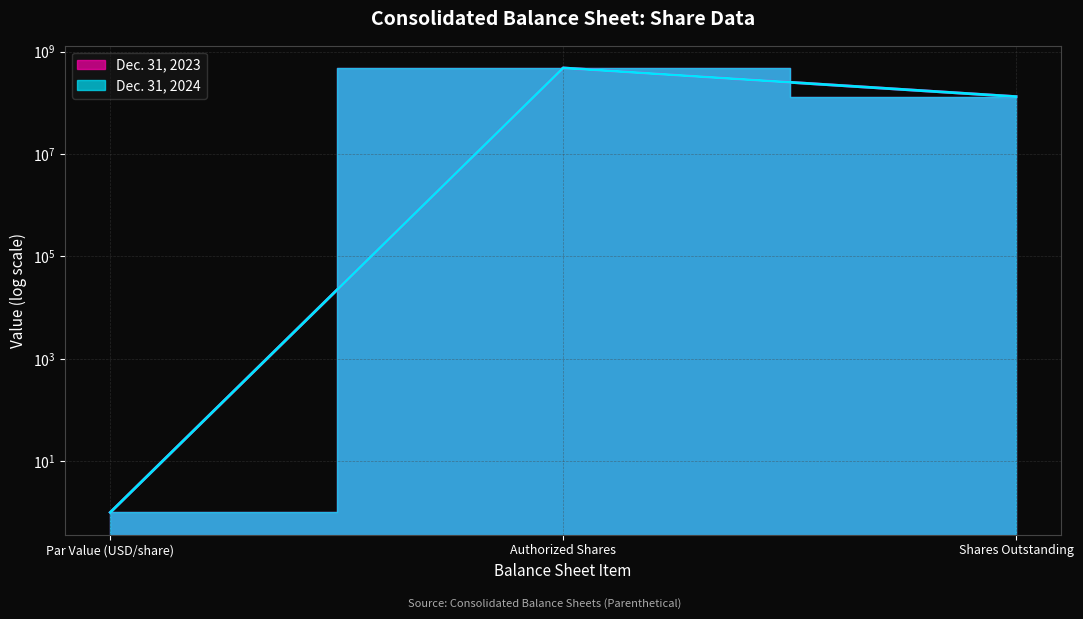

What is the label of the 2nd point from the left?

Authorized Shares